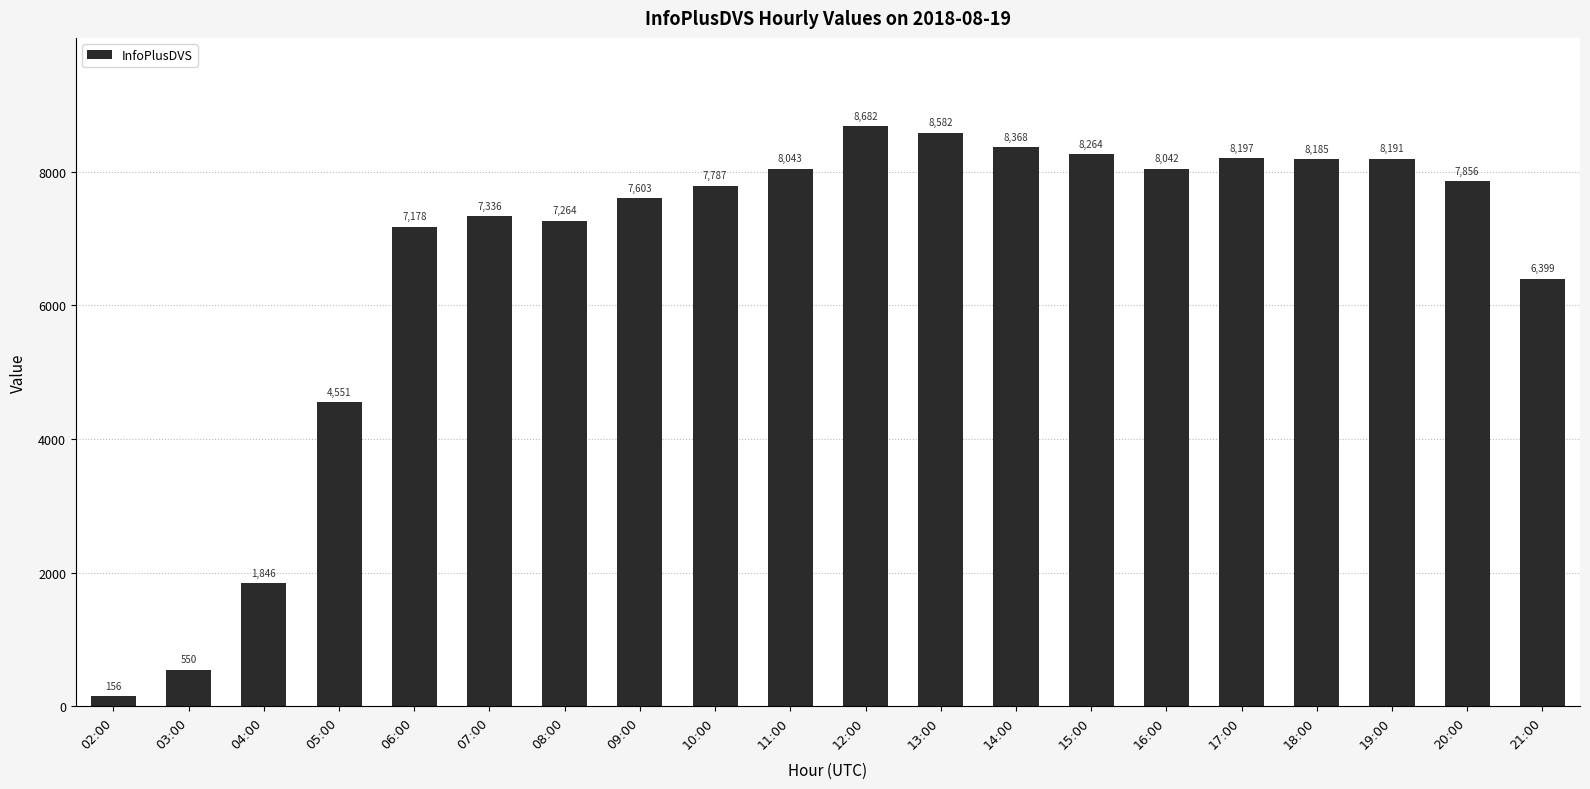

What is the change in value from 12:00 to 18:00?

-497